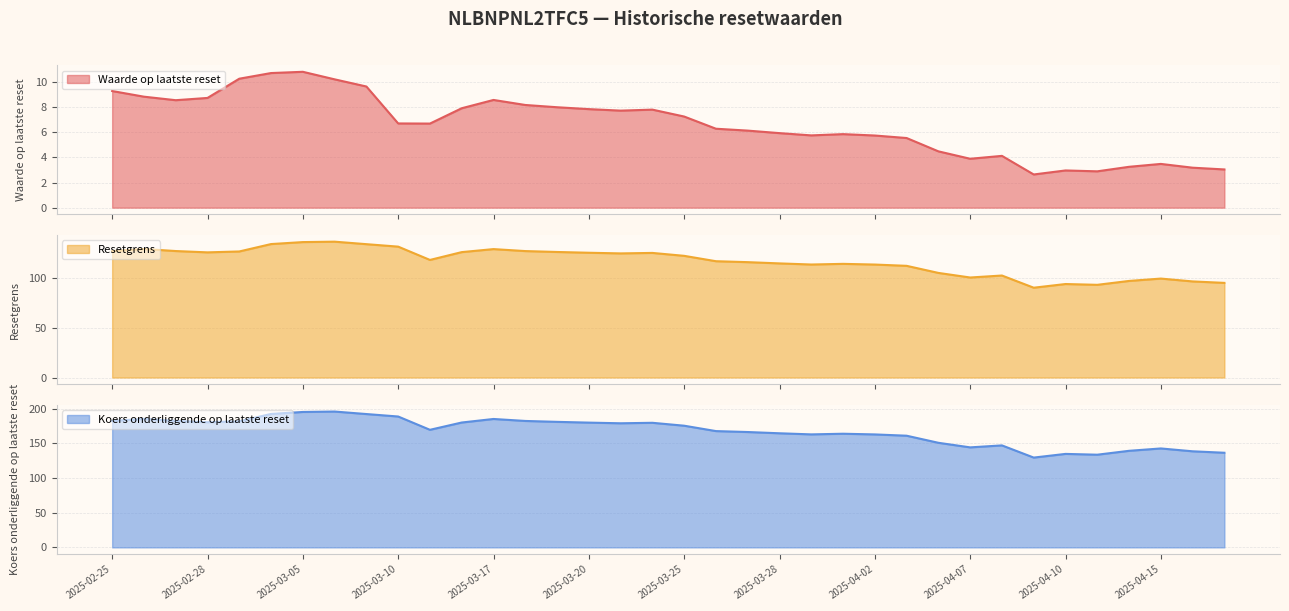

Which label corresponds to the largest value in the chart?

2025-03-06